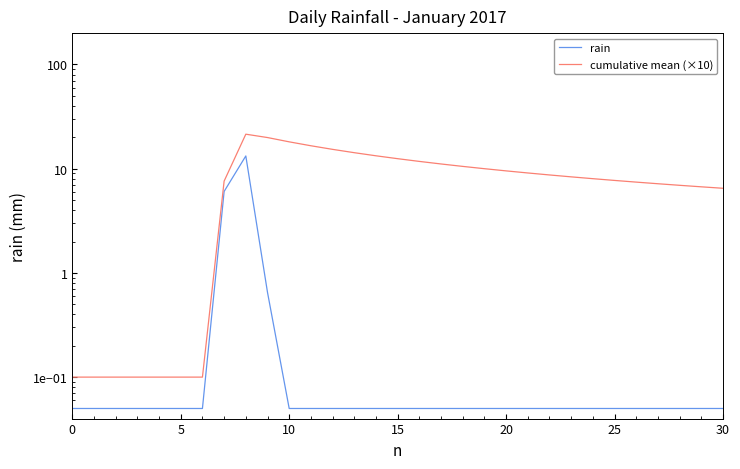

True or false: cumulative mean (×10) has more than 0 interior local peaks.

True